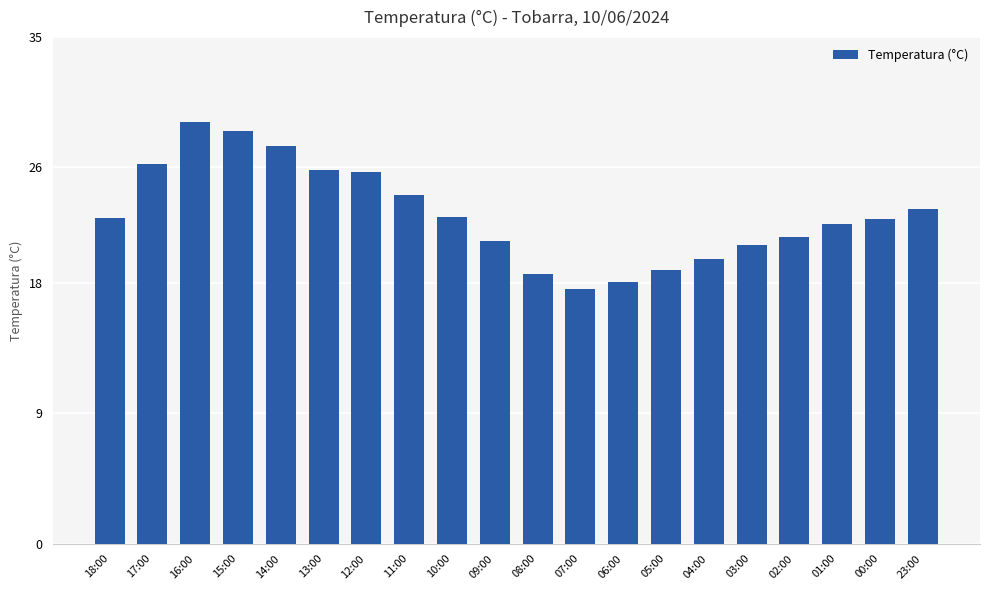

Which has a higher value, 04:00 or 05:00?

04:00